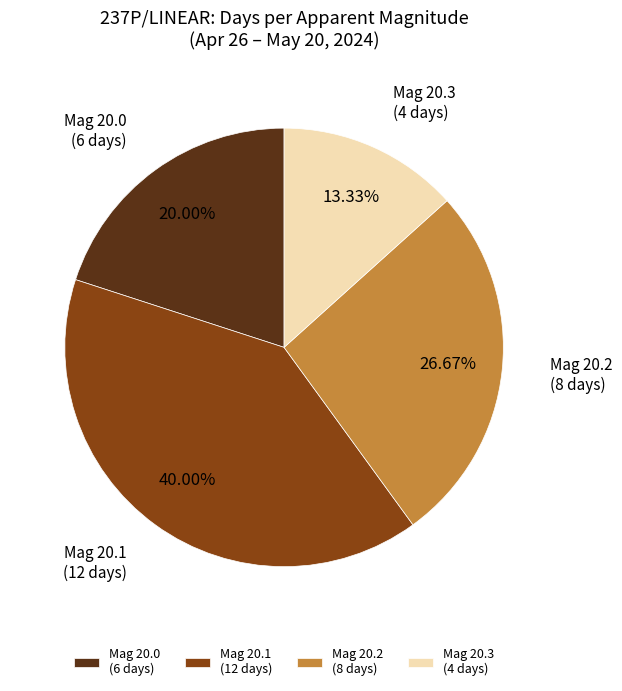

How many segments does this pie chart have?

4